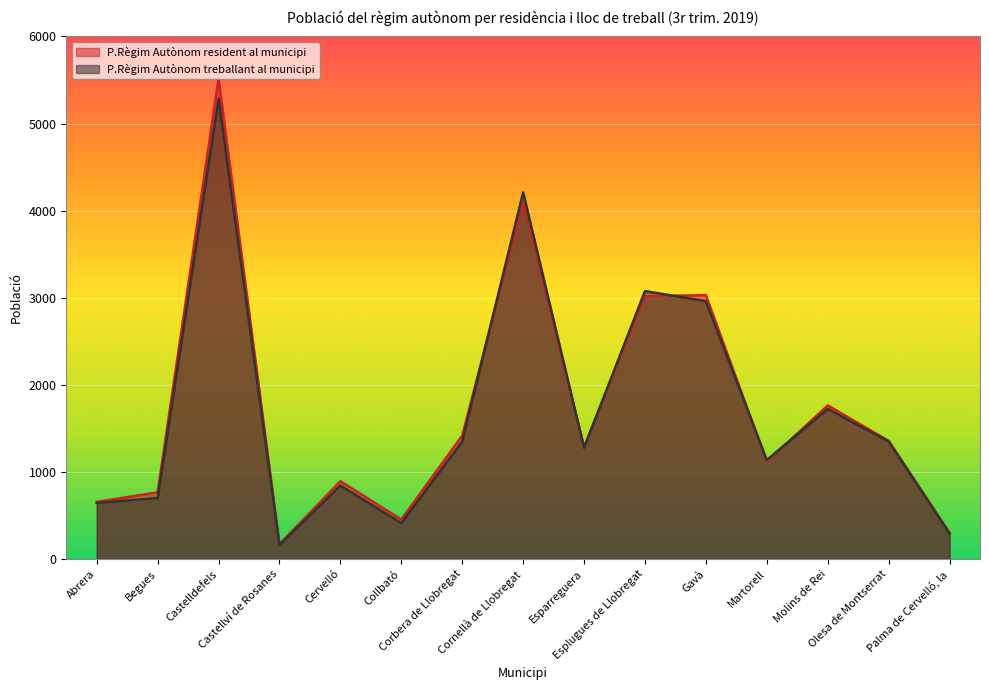

Read the P.Règim Autònom resident al municipi value at Olesa de Montserrat, to the nearest 10.

1360